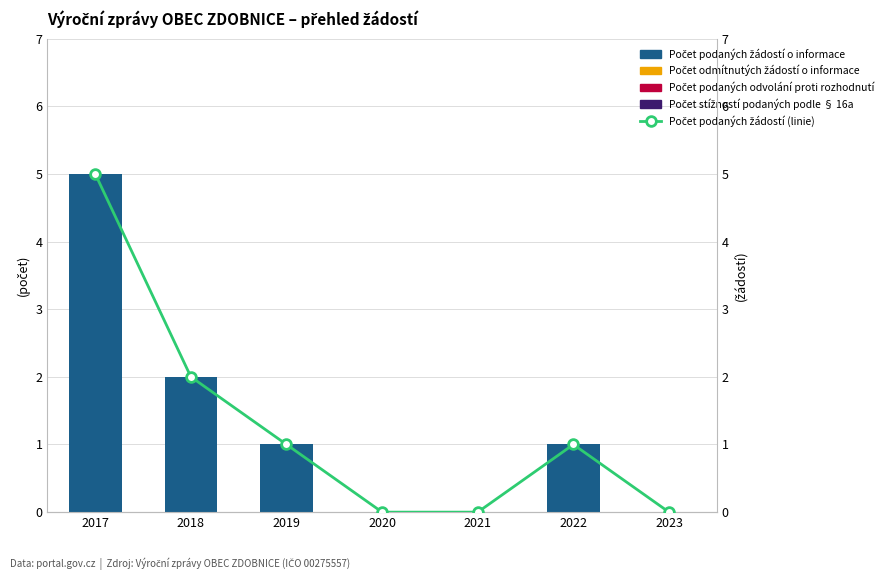

How many categories are shown in the chart?

7